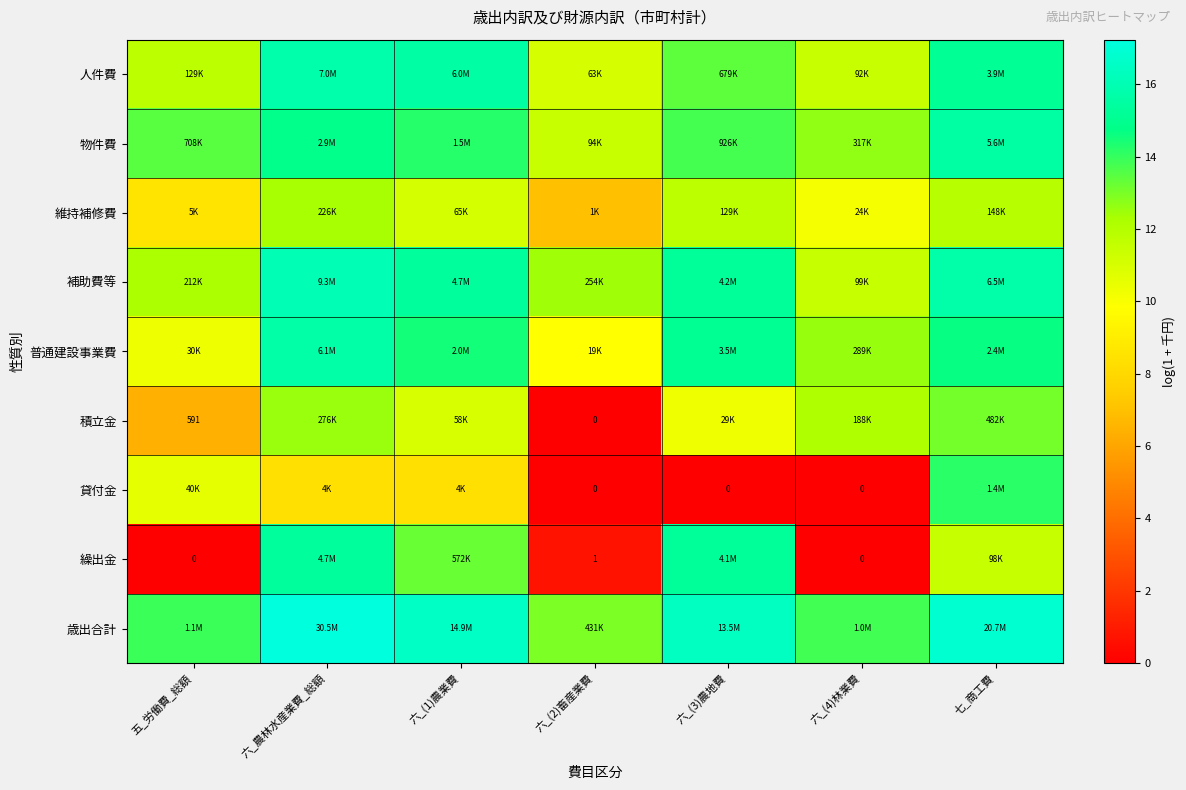

What is the sum of the 繰出金 values at 六_(2)畜産業費 and 六_(3)農地費?

15.9